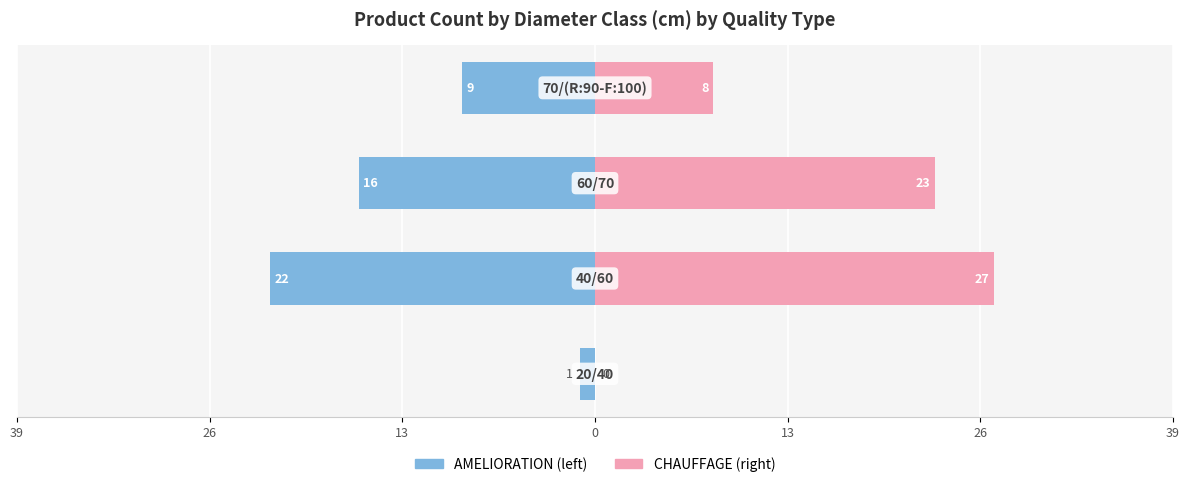

Which has a higher value, 13 or 26?

13